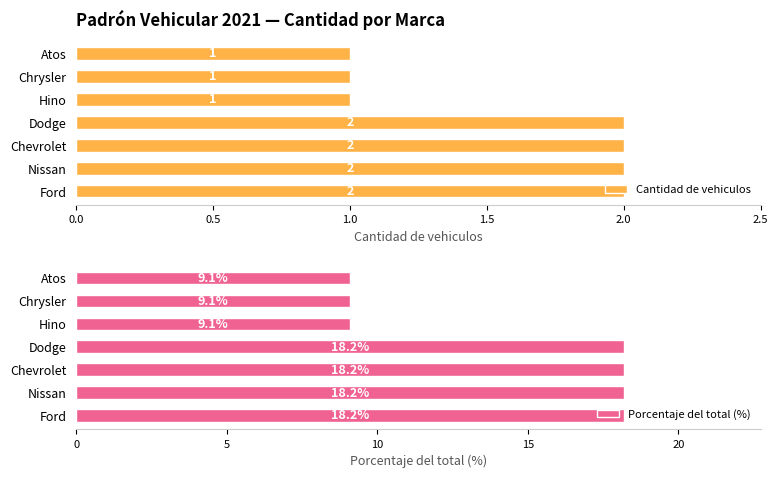

What value does the Porcentaje del total (%) series have at Hino?

9.1